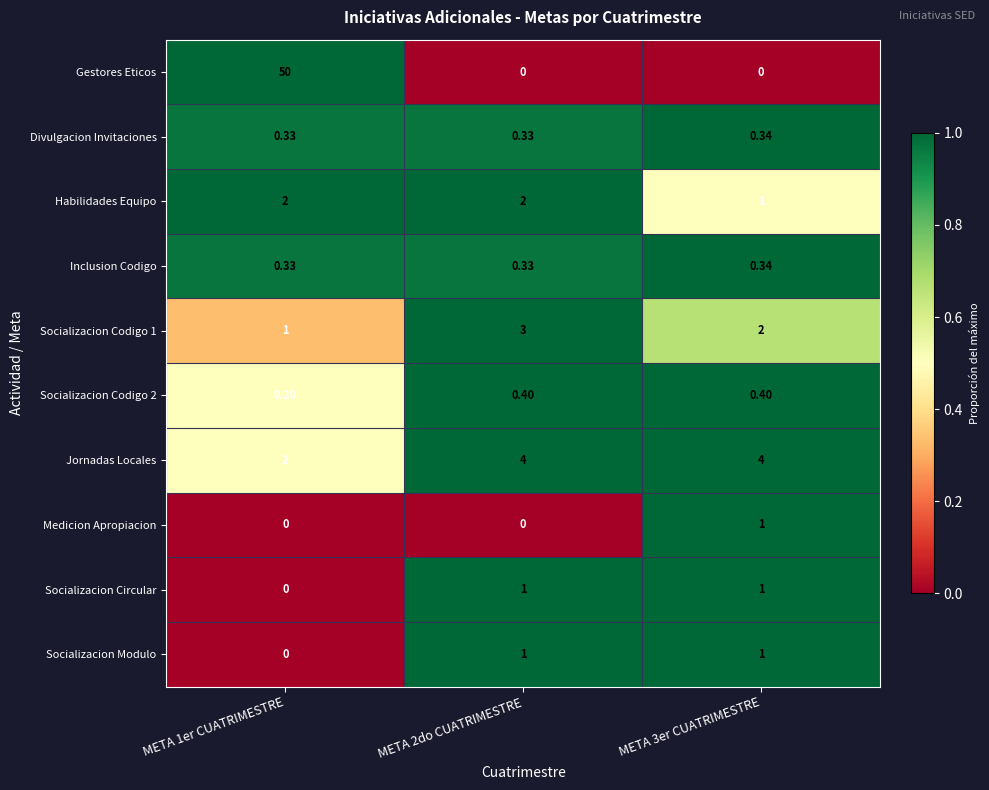

Which series has the widest spread of values?

Gestores Eticos